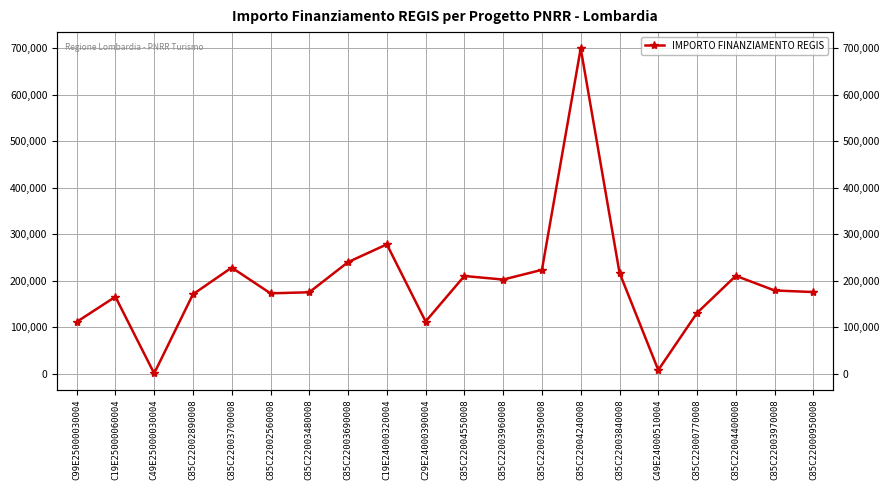

How many data points are less than 179420?

10